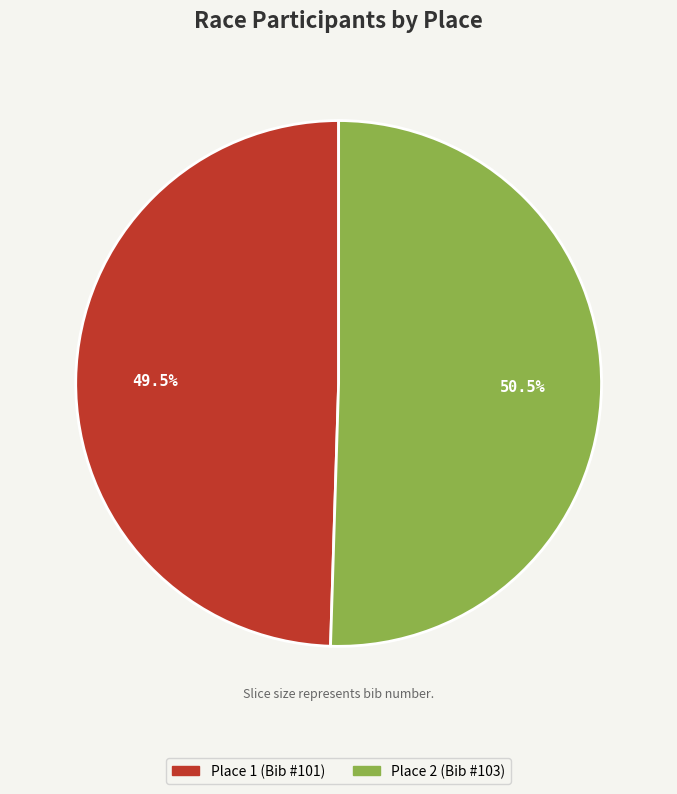

How many slices are in this pie chart?

2